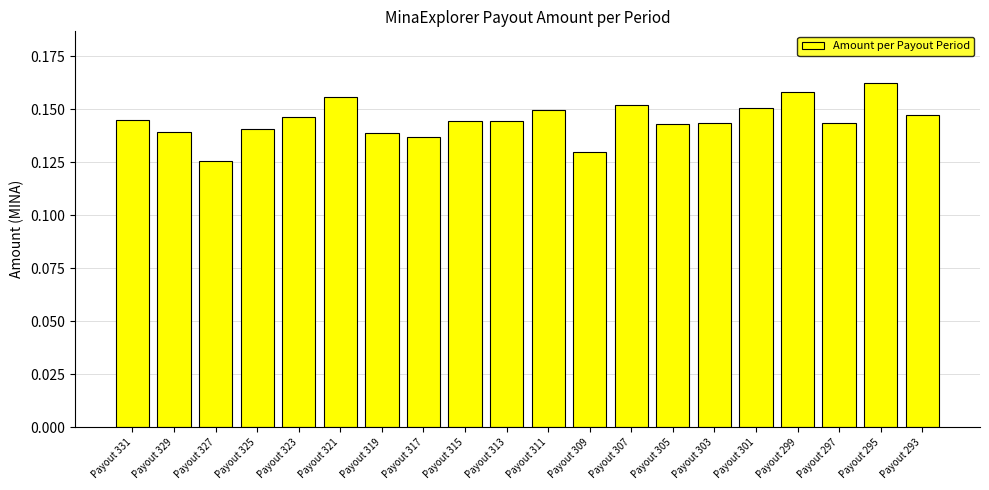

Where is the data nearest to the value 0?

Payout 327